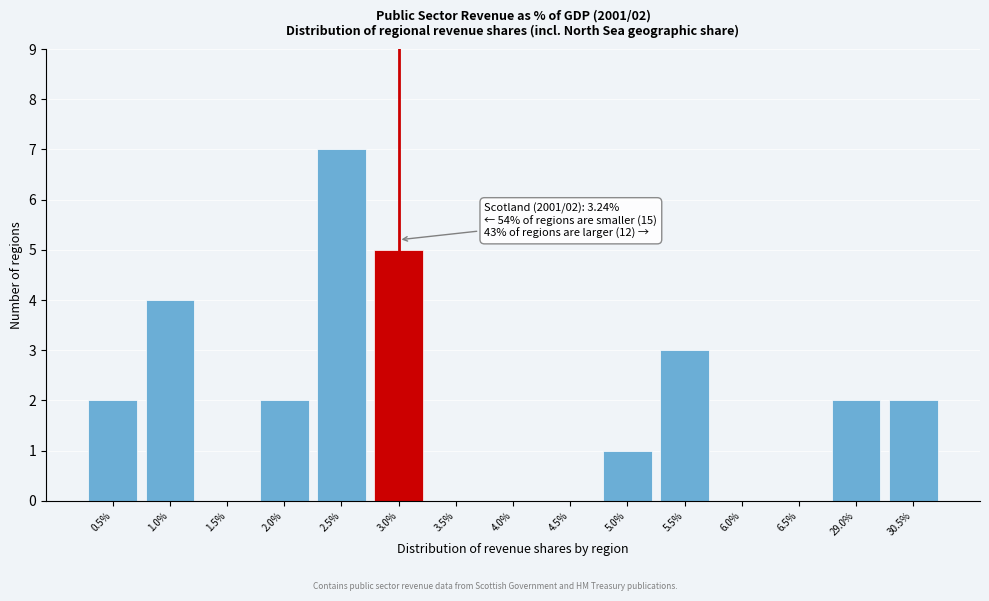

Reading left to right, transcribe all the data shown in this chart.

0.5%=2	1.0%=4	1.5%=0	2.0%=2	2.5%=7	3.0%=5	3.5%=0	4.0%=0	4.5%=0	5.0%=1	5.5%=3	6.0%=0	6.5%=0	29.0%=2	30.5%=2